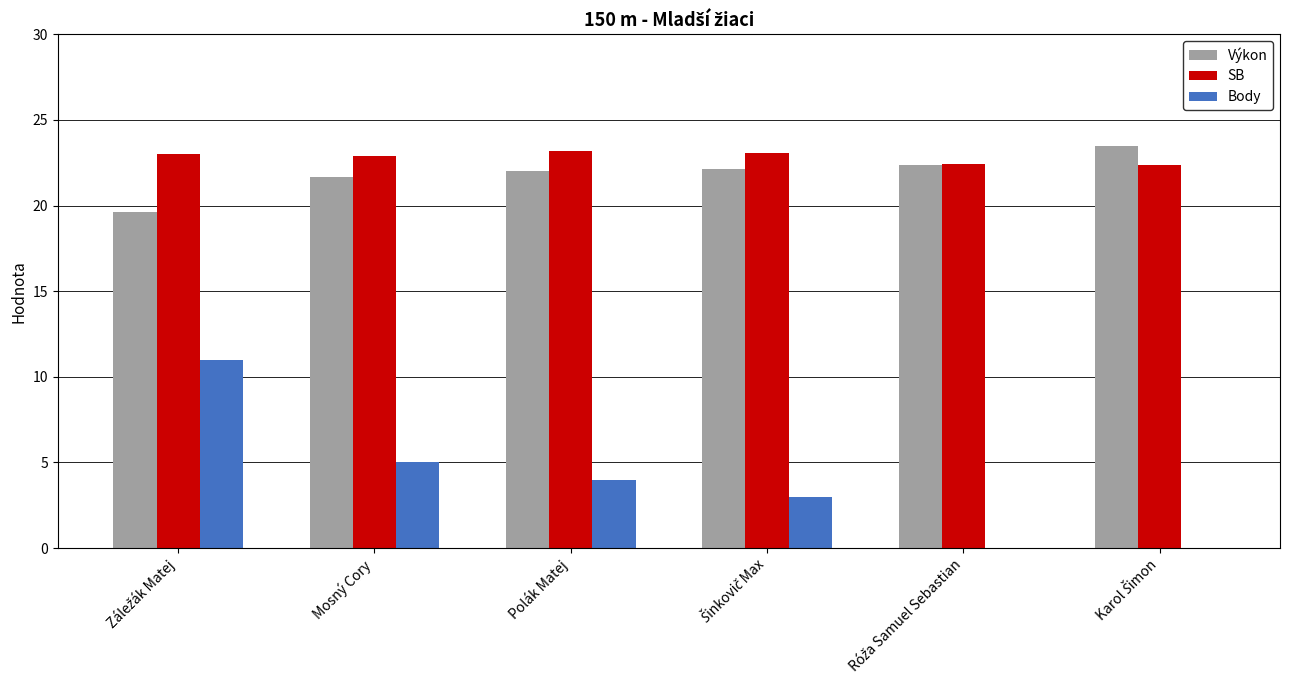

Which series has the largest total across all categories?

SB